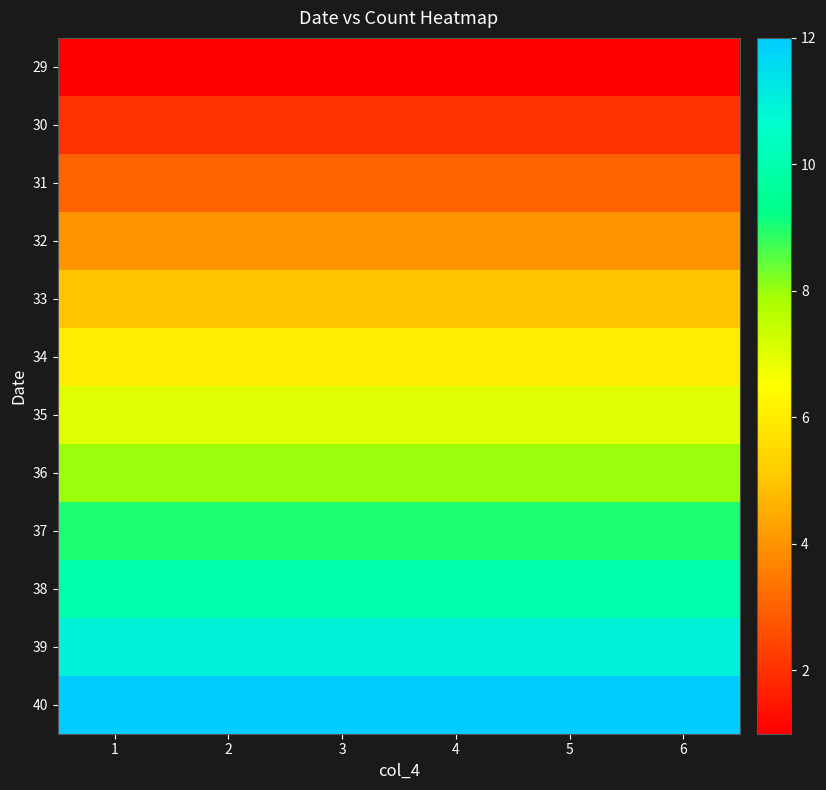

Which series has the largest total across all categories?

40